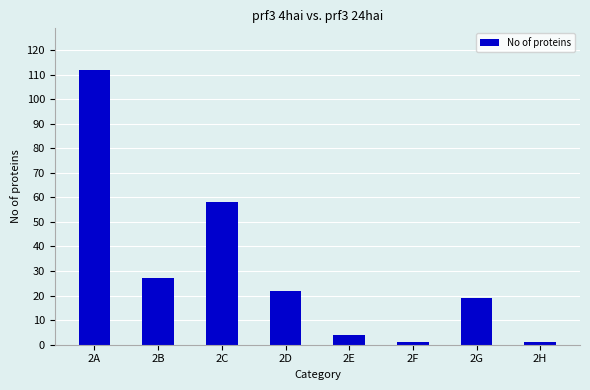

Reading left to right, list all the values displayed in this chart.

112	27	58	22	4	1	19	1